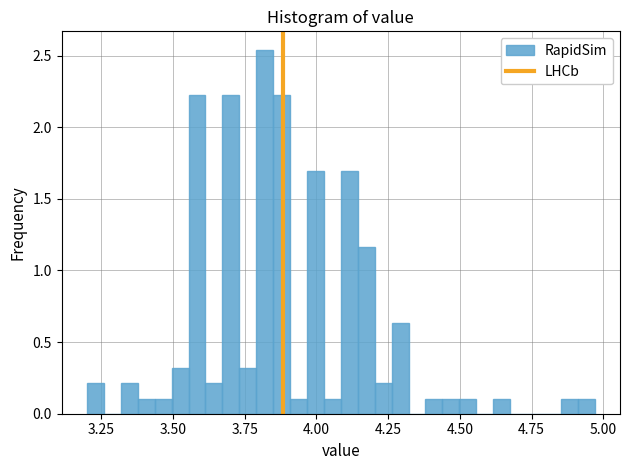

Around what value on the x-axis is the tallest bar? Give the approximate position of its centre, as read against the axis.

3.80